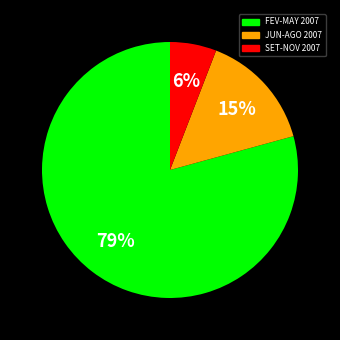

Does any single category account for the majority?

Yes